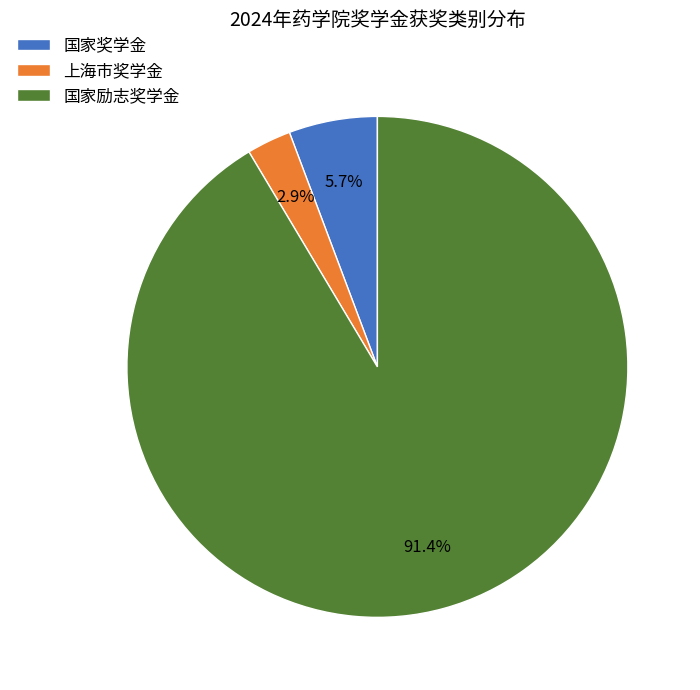

Which slice represents more than half of the pie?

国家励志奖学金